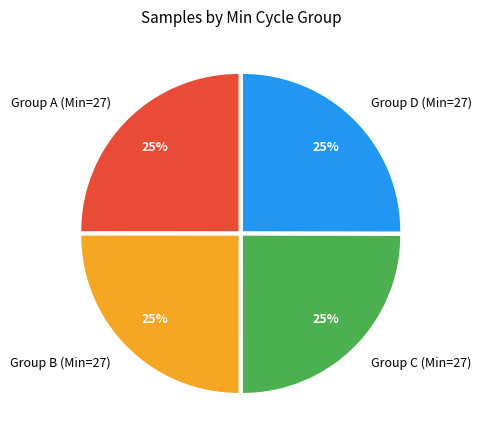

How many slices are in this pie chart?

4